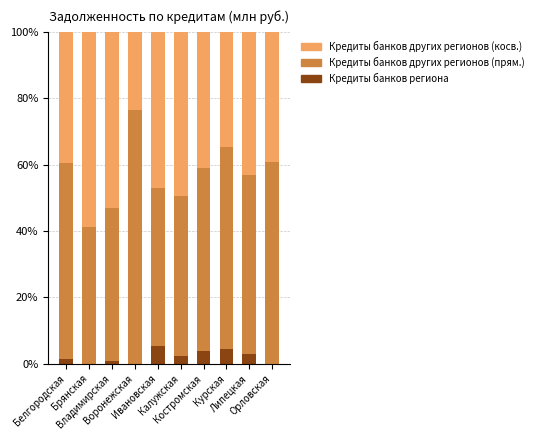

What is the highest value of the Кредиты банков региона series?

5.3